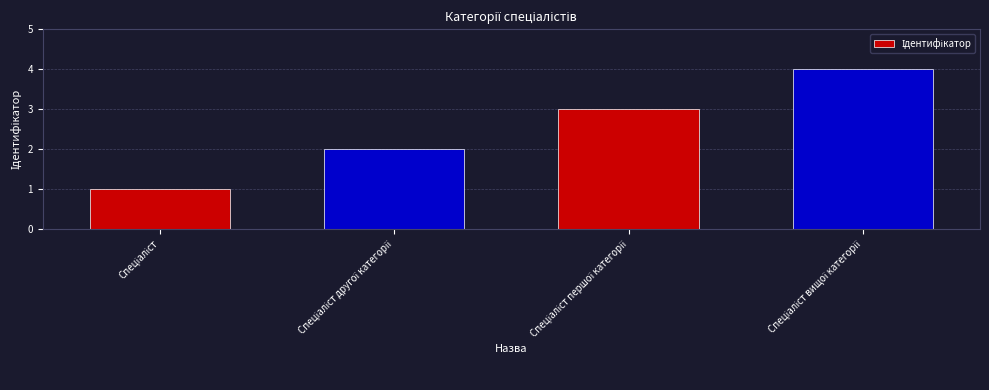

How many values are between 2 and 4?

3